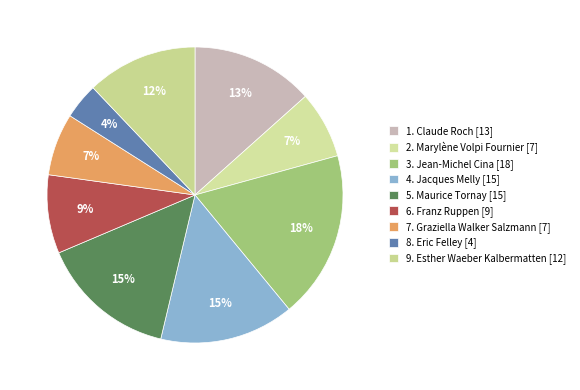

Rank the categories by value from highest to lowest.

3. Jean-Michel Cina, 5. Maurice Tornay, 4. Jacques Melly, 1. Claude Roch, 9. Esther Waeber Kalbermatten, 6. Franz Ruppen, 2. Marylène Volpi Fournier, 7. Graziella Walker Salzmann, 8. Eric Felley